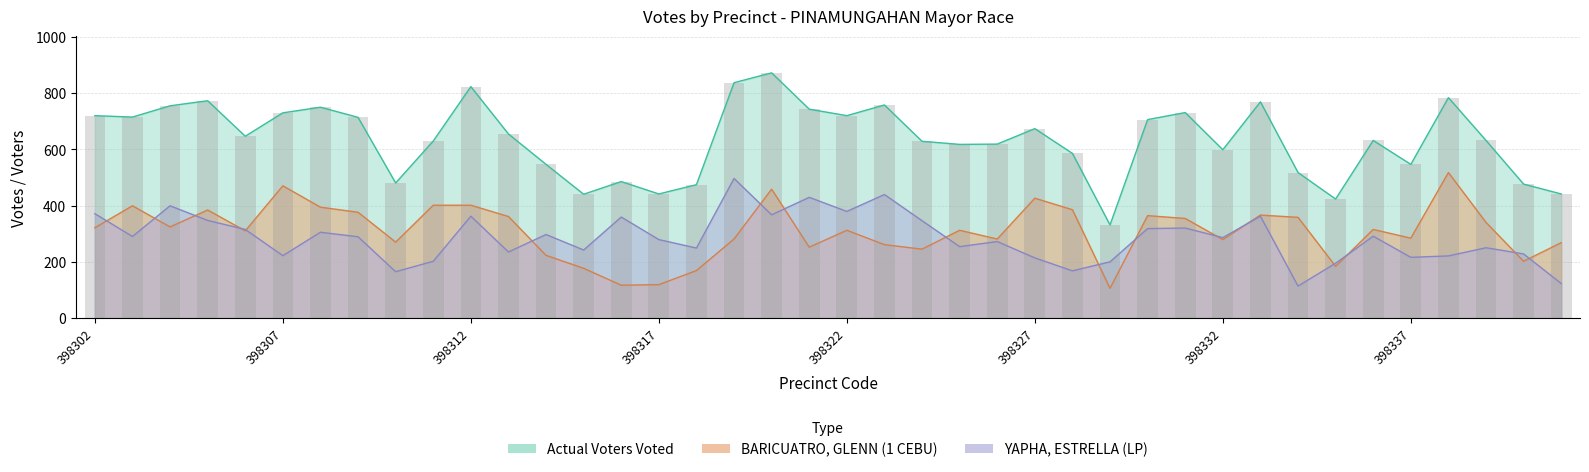

What is the lowest value of the Actual Voters Voted series?

331